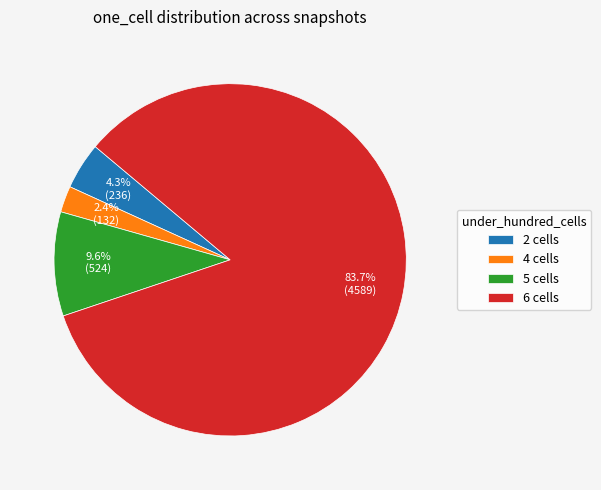

Combined, do 5 cells and 4 cells account for over 50%?

No